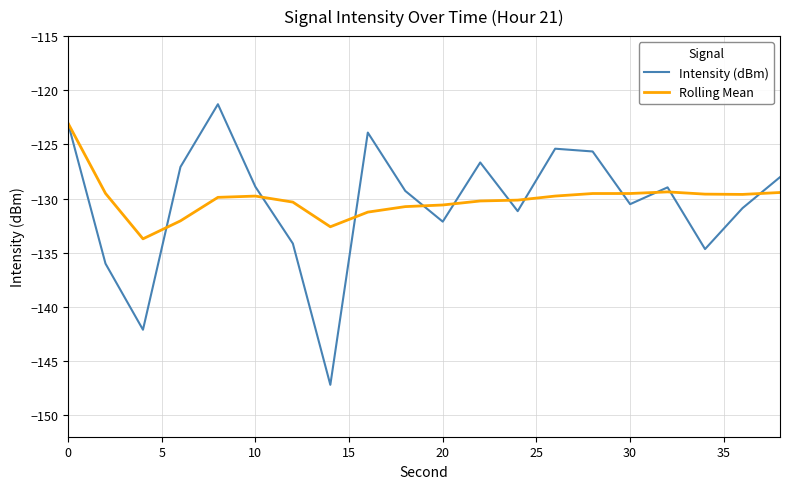

What is the highest value of the Intensity (dBm) series?

-121.3